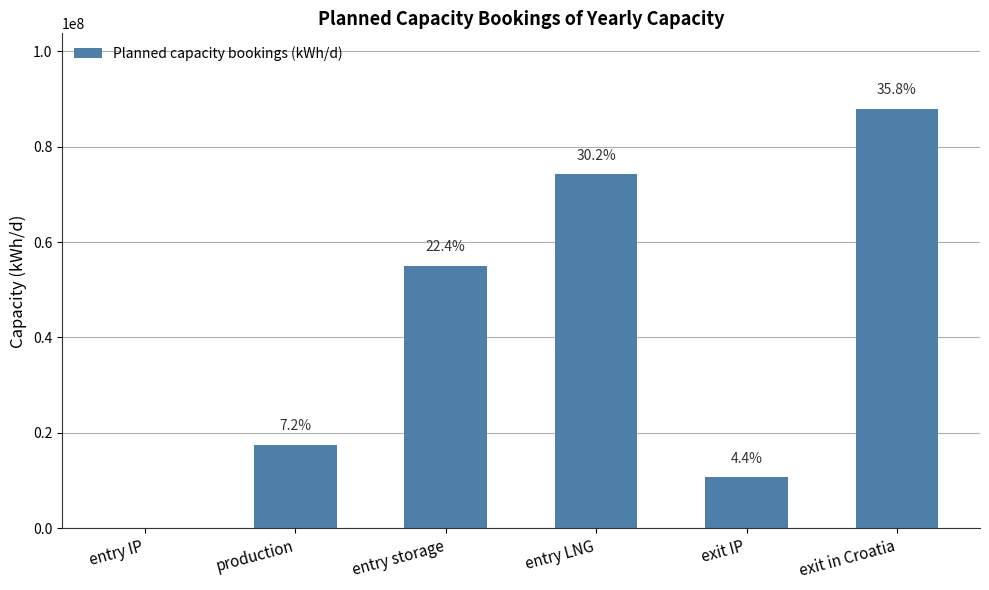

Reading left to right, transcribe all the data shown in this chart.

0.0	17555382.9	54974729.2	74155587.1	10695414.0	87900178.7